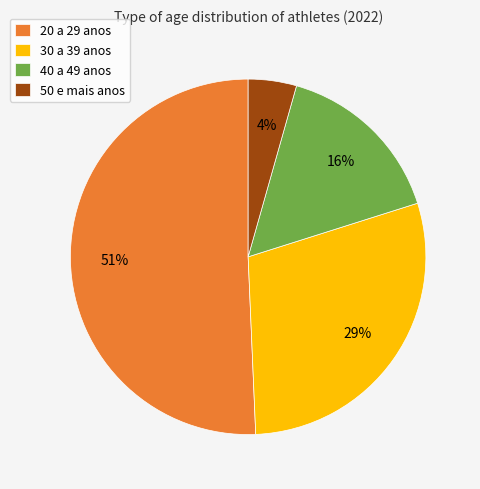

Rank the categories by value from highest to lowest.

20 a 29 anos, 30 a 39 anos, 40 a 49 anos, 50 e mais anos